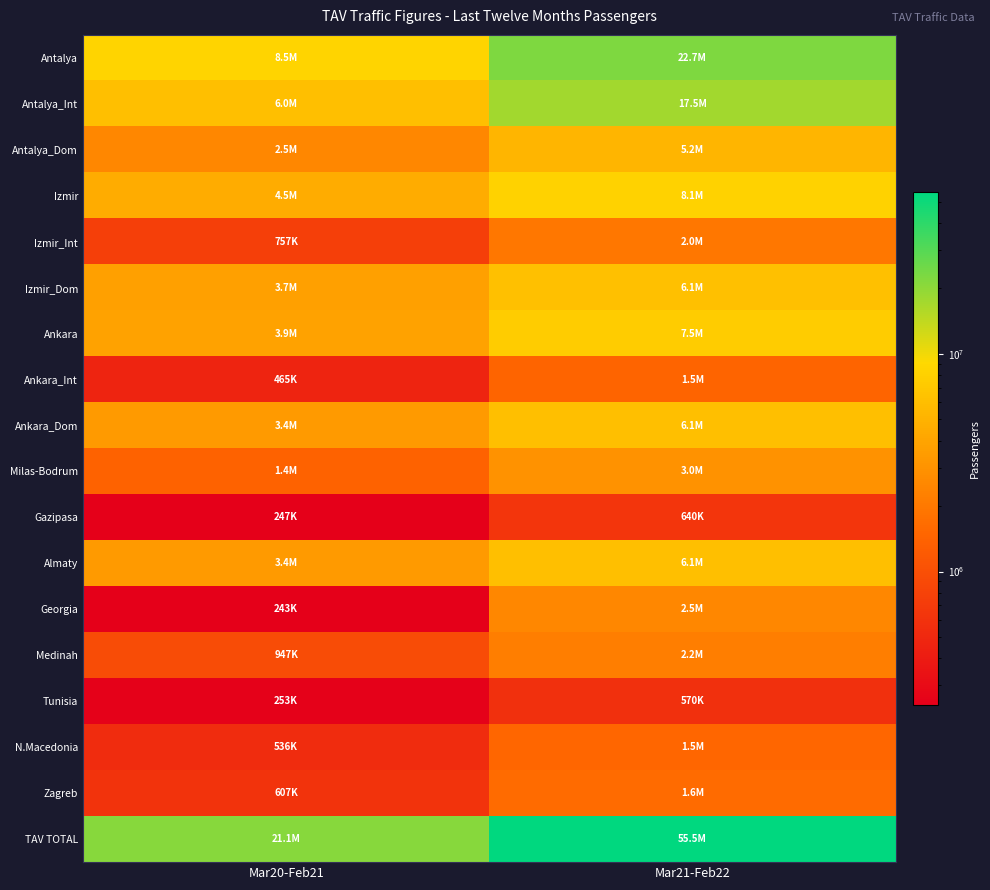

At which category is the sum across all series the highest?

Mar21-Feb22